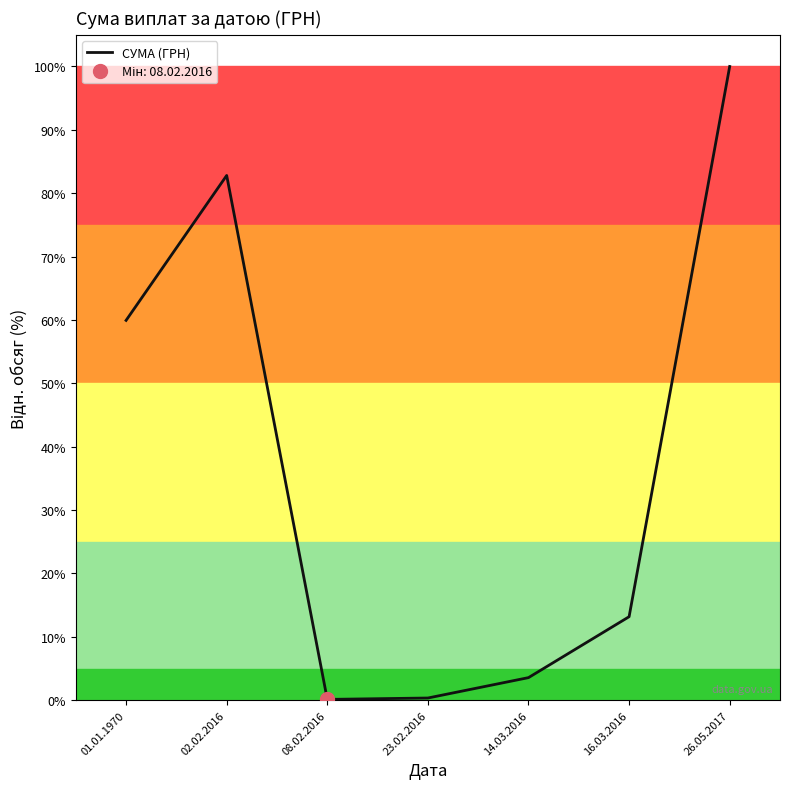

The chart shows a value of 0.1 at 08.02.2016. True or false?

True